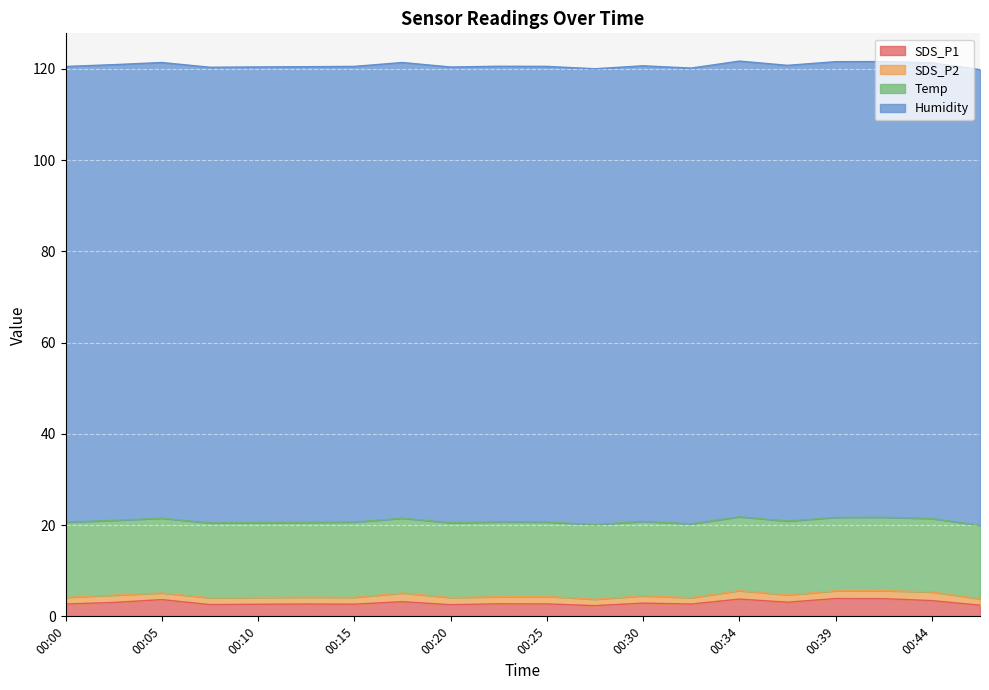

What is the average value of the SDS_P2 series?

1.6